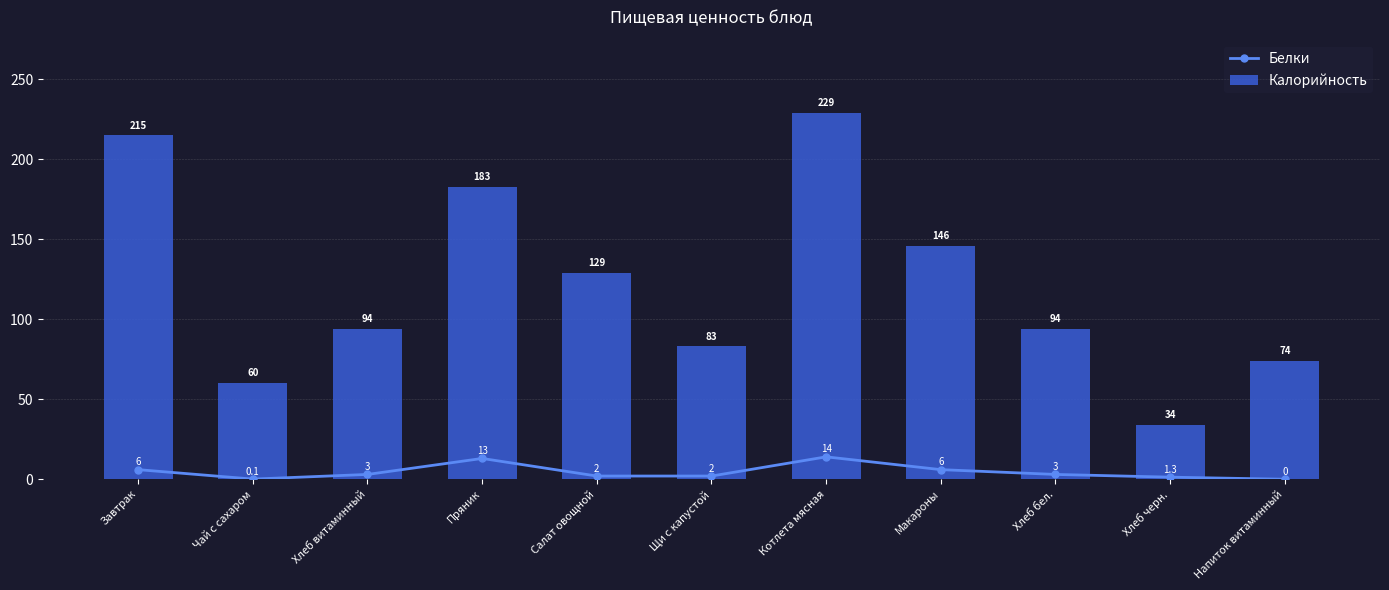

Reading left to right, what are all the values shown in this chart?

Белки: Завтрак=6.0	Чай с сахаром=0.1	Хлеб витаминный=3.0	Пряник=13.0	Салат овощной=2.0	Щи с капустой=2.0	Котлета мясная=14.0	Макароны=6.0	Хлеб бел.=3.0	Хлеб черн.=1.3	Напиток витаминный=0.0
Калорийность: Завтрак=215.0	Чай с сахаром=60.0	Хлеб витаминный=94.0	Пряник=183.0	Салат овощной=129.0	Щи с капустой=83.0	Котлета мясная=229.0	Макароны=146.0	Хлеб бел.=94.0	Хлеб черн.=34.0	Напиток витаминный=74.0